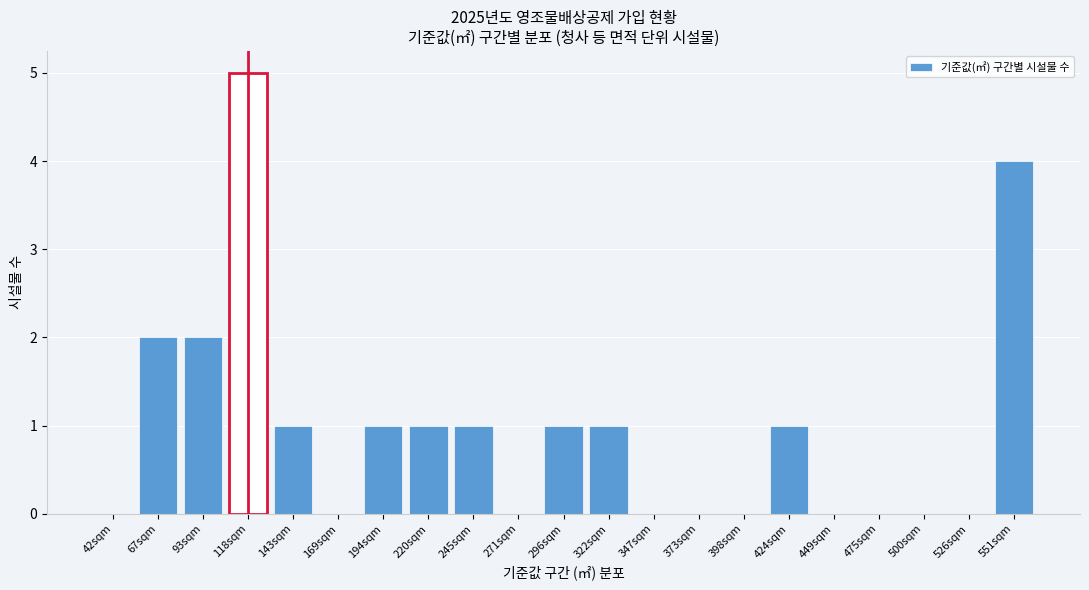

Reading left to right, transcribe all the data shown in this chart.

42sqm=0	67sqm=2	93sqm=2	118sqm=5	143sqm=1	169sqm=0	194sqm=1	220sqm=1	245sqm=1	271sqm=0	296sqm=1	322sqm=1	347sqm=0	373sqm=0	398sqm=0	424sqm=1	449sqm=0	475sqm=0	500sqm=0	526sqm=0	551sqm=4